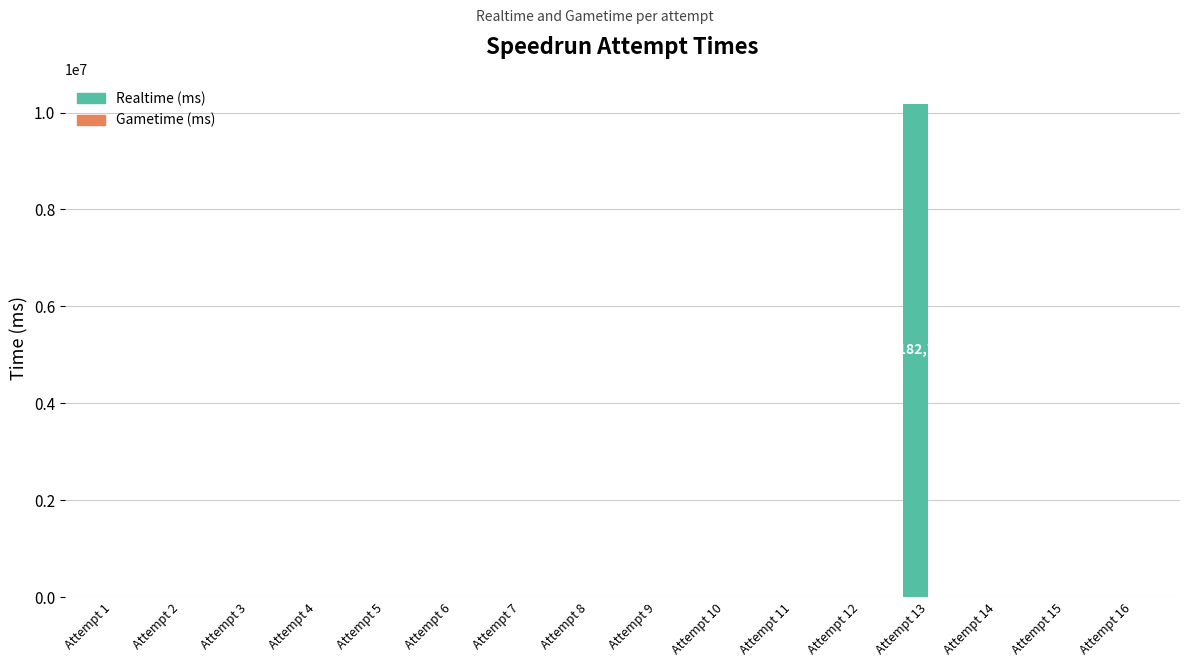

Which has a higher value, Attempt 13 or Attempt 3?

Attempt 13